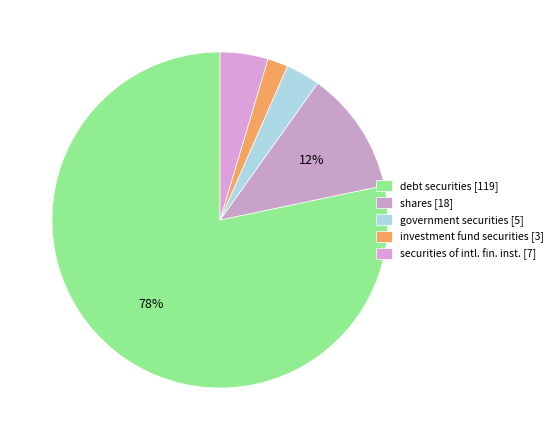

Which slice is the smallest?

investment fund securities [3]